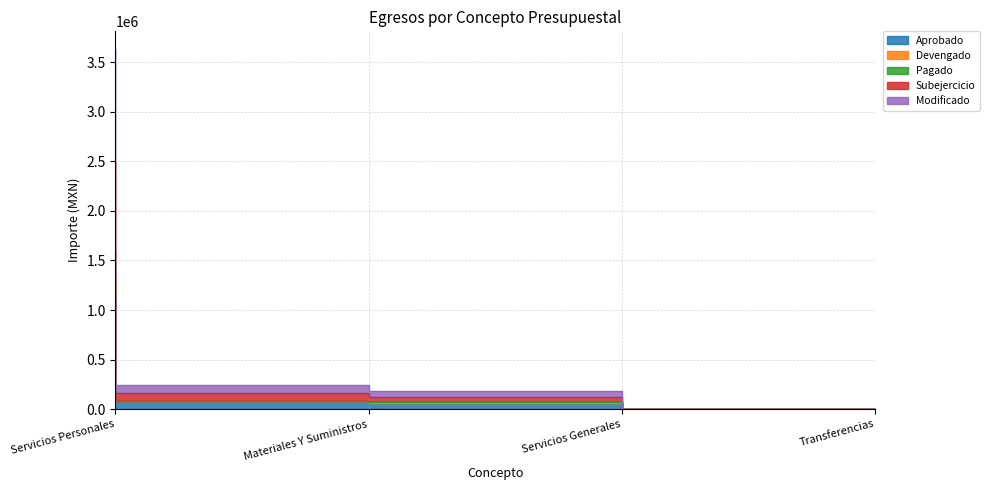

Reading right to left, transcribe all the data shown in this chart.

Aprobado: 0.0	60060.0	79950.6	1137989.5
Devengado: 0.0	67813.7	85183.9	1577096.6
Pagado: 0.0	63936.8	82567.2	1357543.1
Subejercicio: 0.0	184056.8	245583.3	3630407.2
Modificado: 0.0	123996.8	164075.3	2493975.1